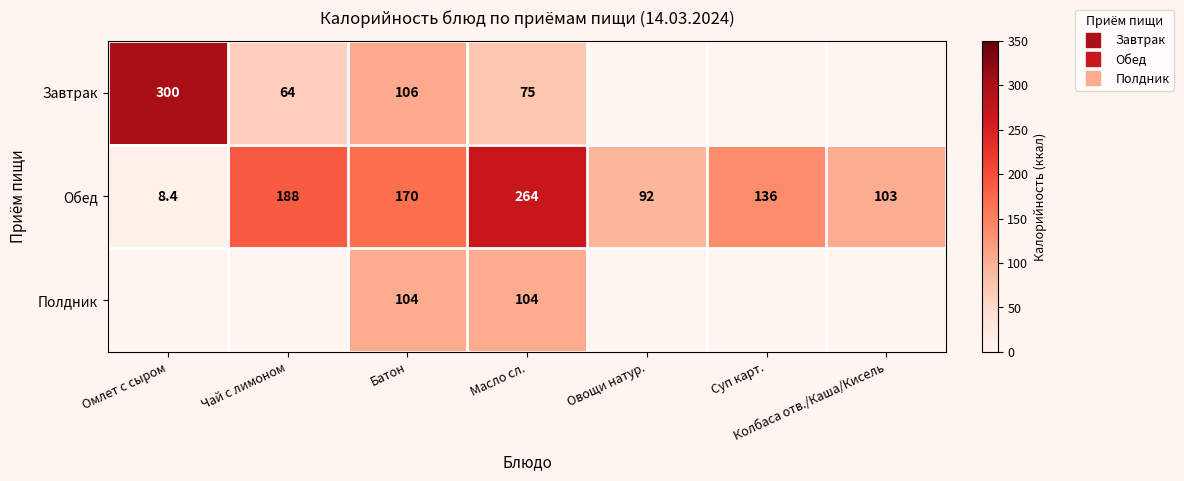

What is the difference between the highest and lowest values at Овощи натур.?

92.0